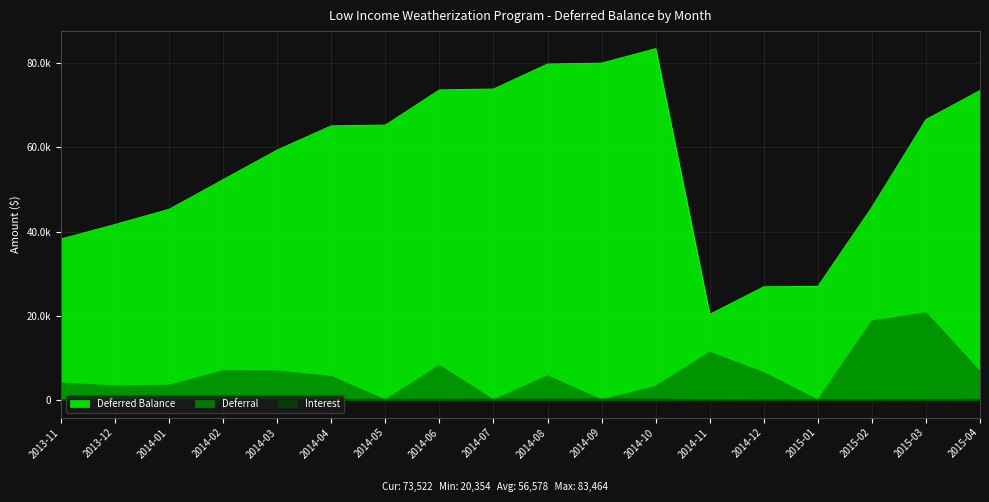

Which category has the highest value across all series?

2014-10